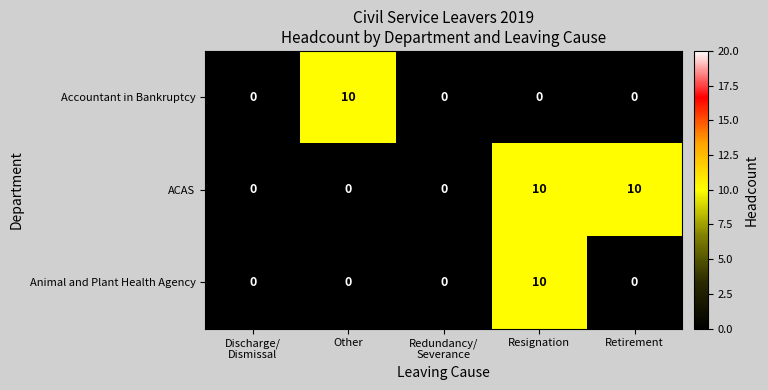

How many Animal and Plant Health Agency values are between 0 and 1?

4